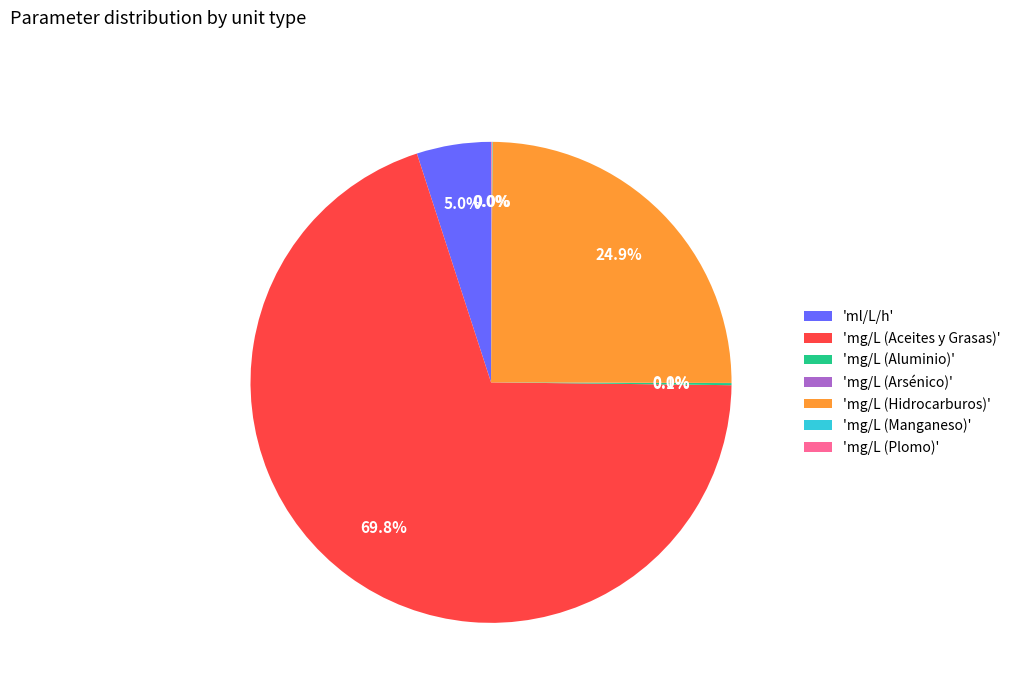

Between 'ml/L/h' and 'mg/L (Aceites y Grasas)', which is larger?

'mg/L (Aceites y Grasas)'